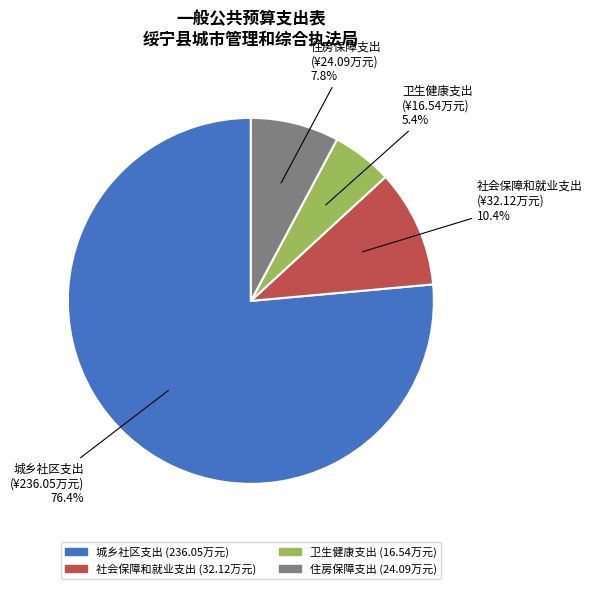

How many segments does this pie chart have?

4